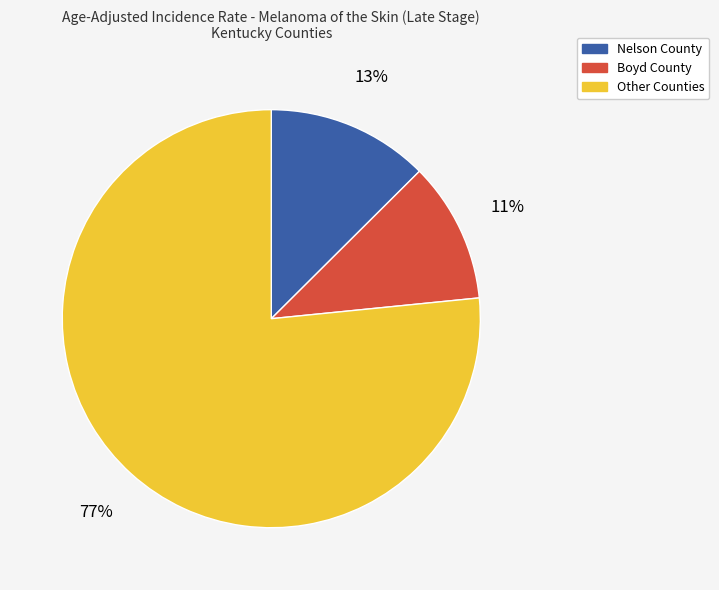

Is there any slice that represents more than half of the pie?

Yes